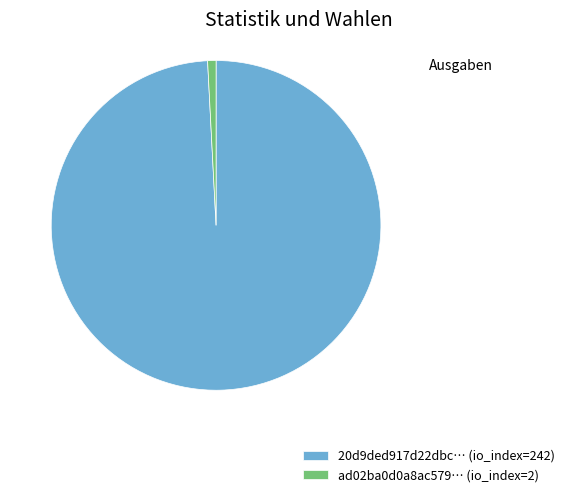

How many segments does this pie chart have?

2